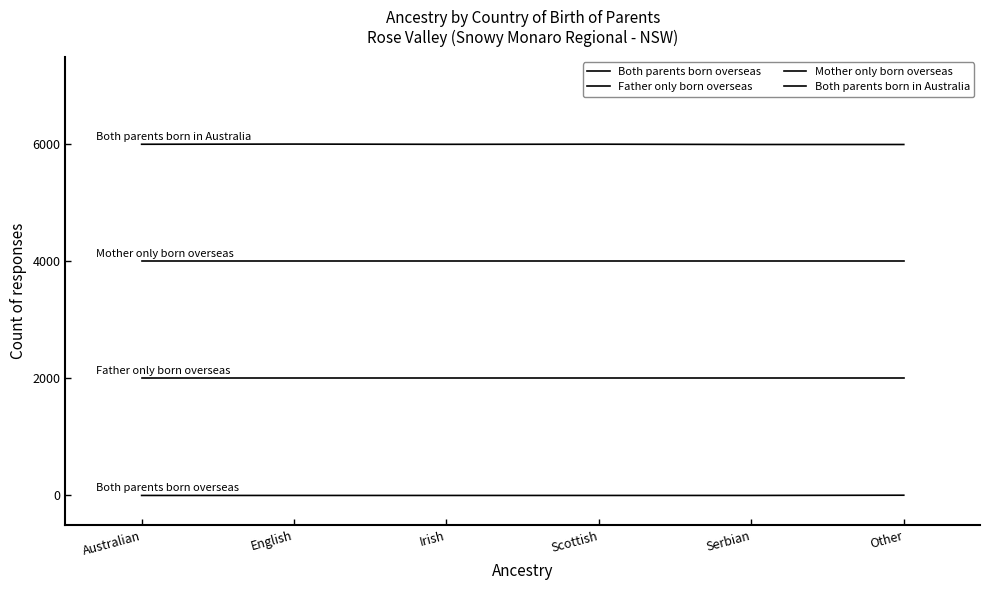

How many lines are shown in the chart?

4